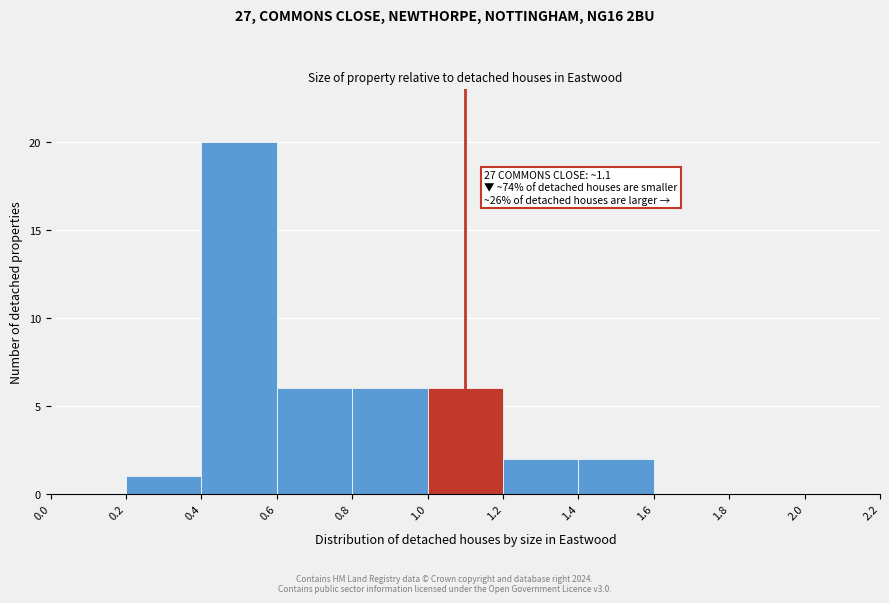

Which range on the x-axis has the tallest bar?

0.4 to 0.6